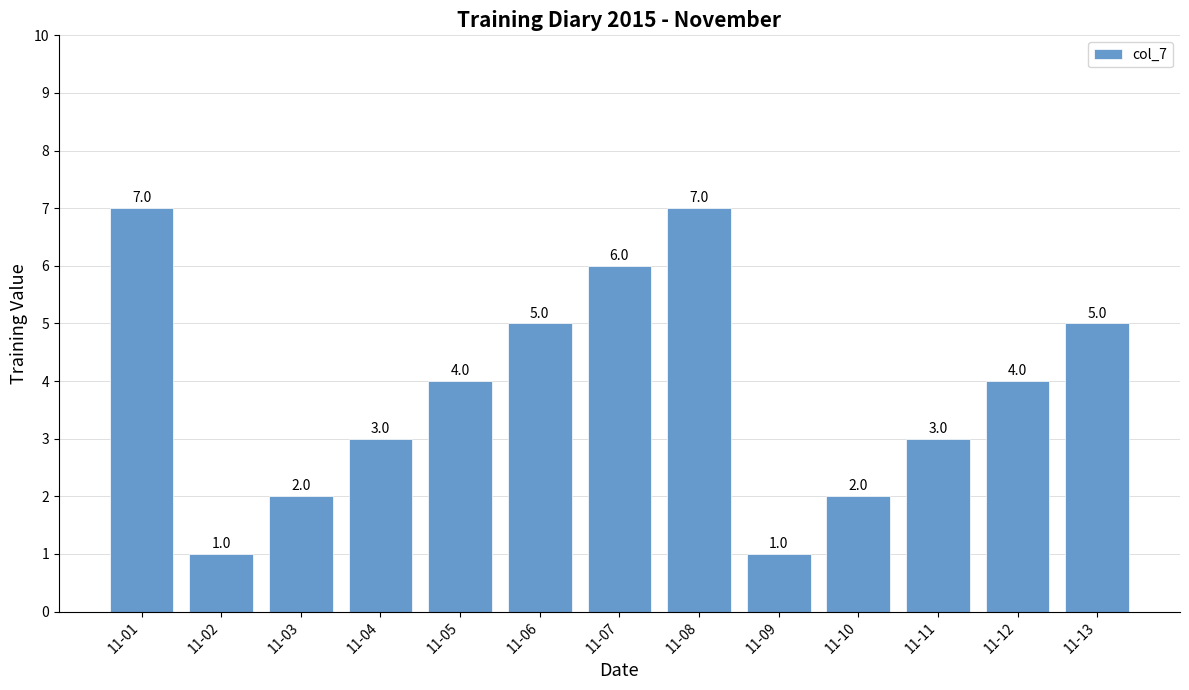

Which has a higher value, 11-07 or 11-09?

11-07